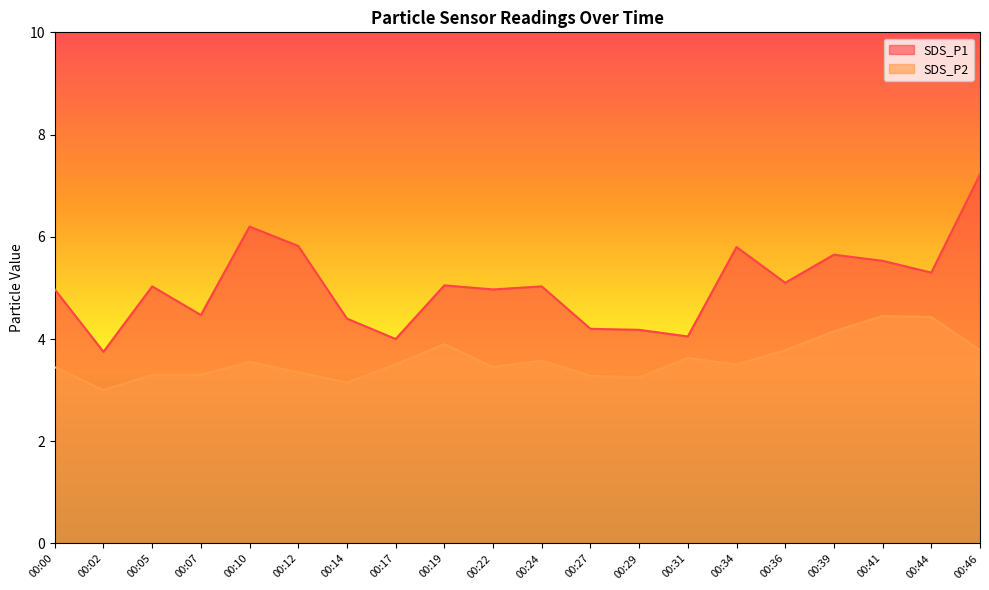

Which series has the largest range (max minus min)?

SDS_P1